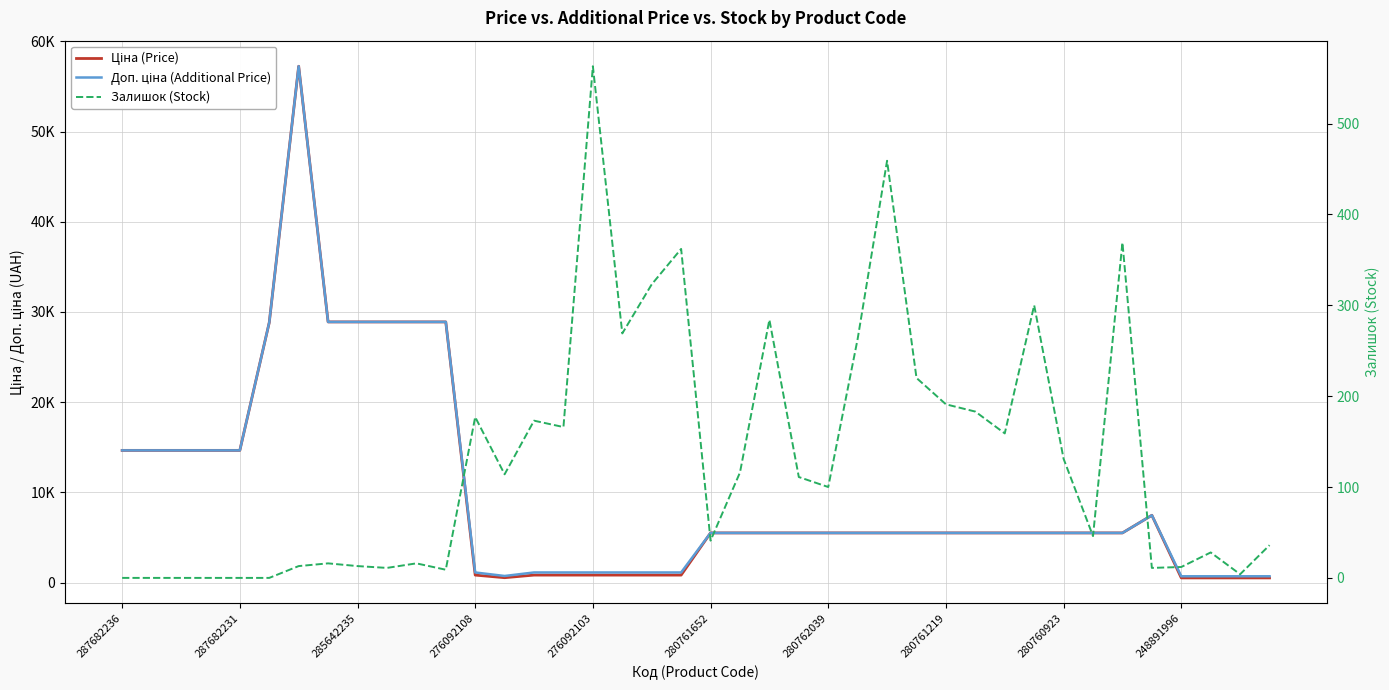

True or false: Доп. ціна (Additional Price) and Ціна (Price) cross at least once.

False